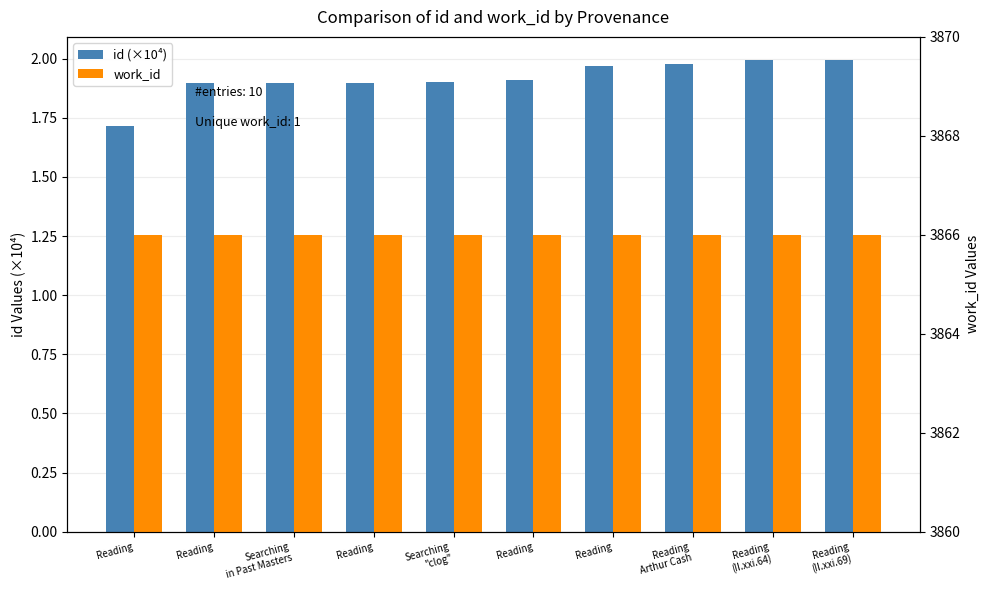

Reading left to right, what are all the values shown in this chart?

id (×10⁴): 1.7	1.9	1.9	1.9	1.9	1.9	2.0	2.0	2.0	2.0
work_id: 3866.0	3866.0	3866.0	3866.0	3866.0	3866.0	3866.0	3866.0	3866.0	3866.0